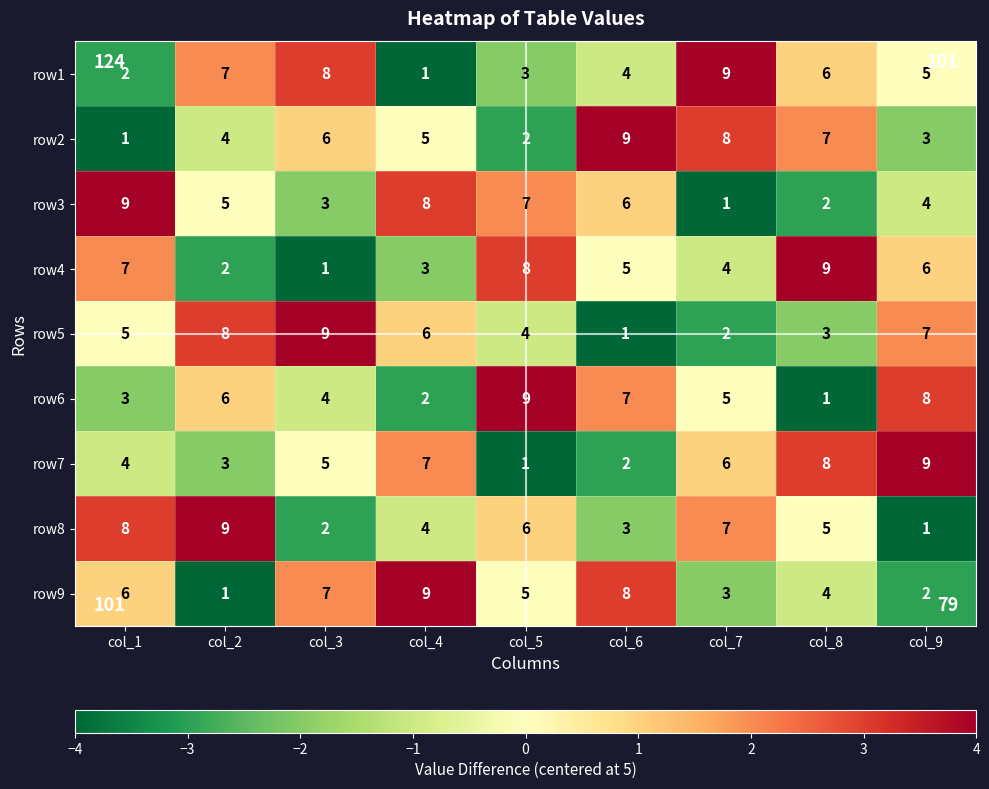

What is the greatest value displayed?

9